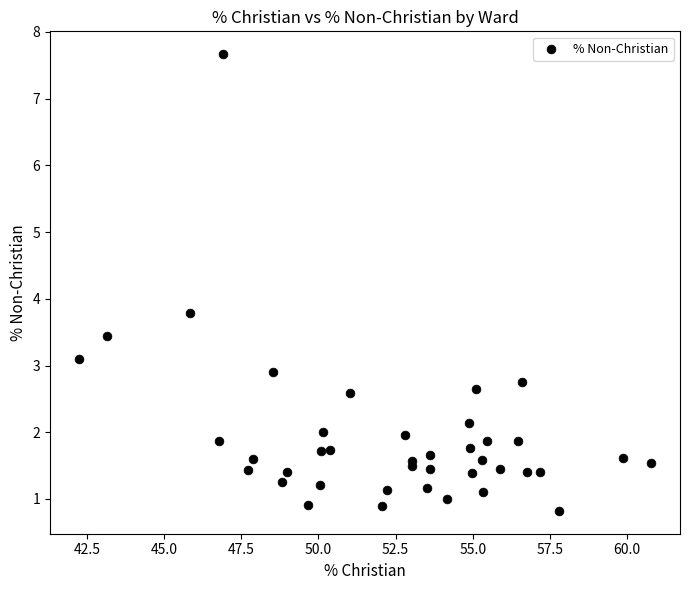

What Y value in the scatter plot is closest to 4?

3.8